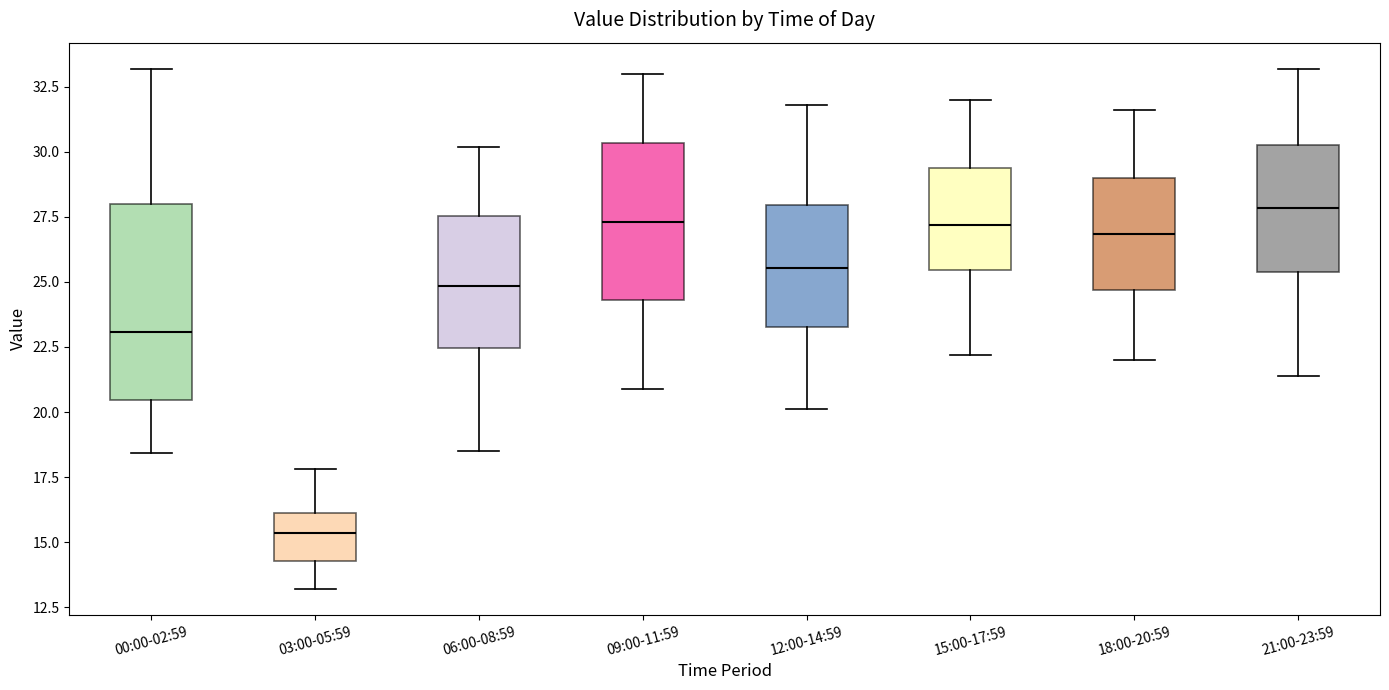

Comparing the boxes themselves (not the whiskers), which one is the tallest?

00:00-02:59